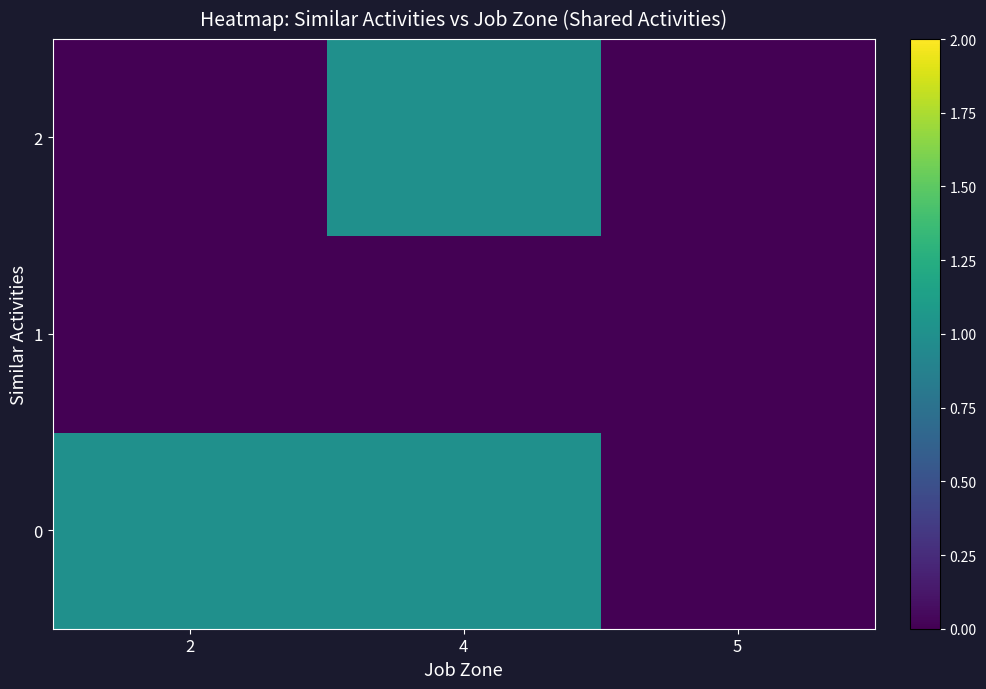

How many series are shown in this chart?

3